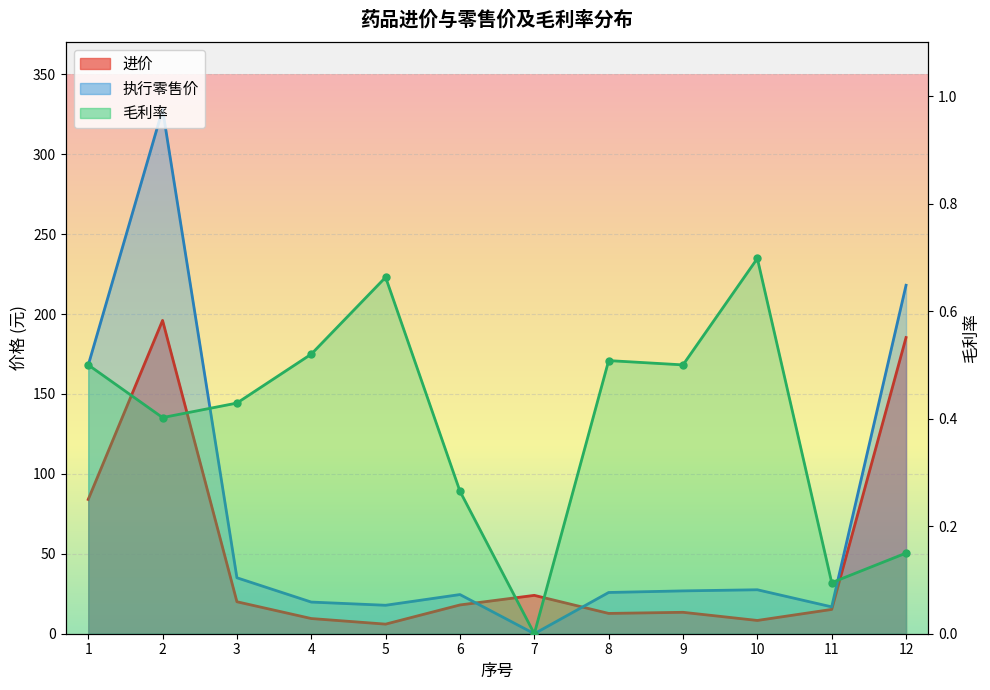

List the labels in order of value, smallest first.

7, 11, 12, 6, 2, 3, 1, 9, 8, 4, 5, 10